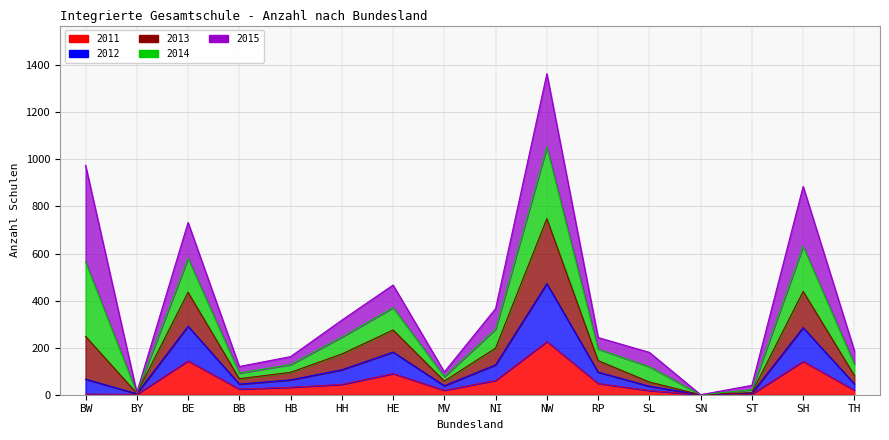

What is the sum of all 2011 values?

875